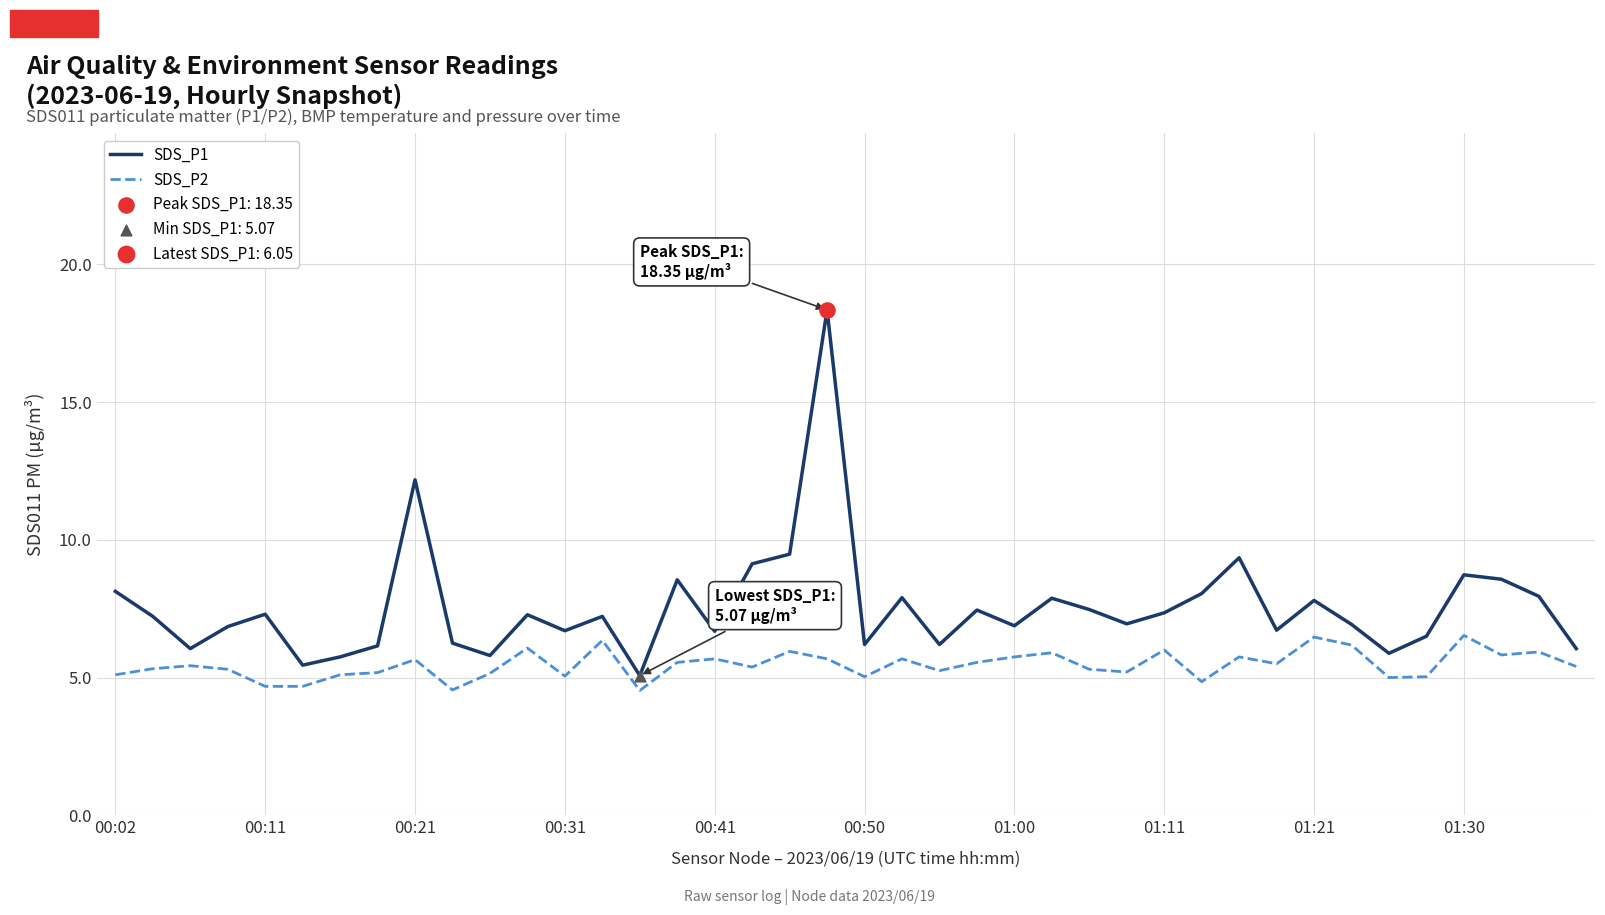

What is the difference between the maximum and minimum values in the SDS_P1 series?

13.3